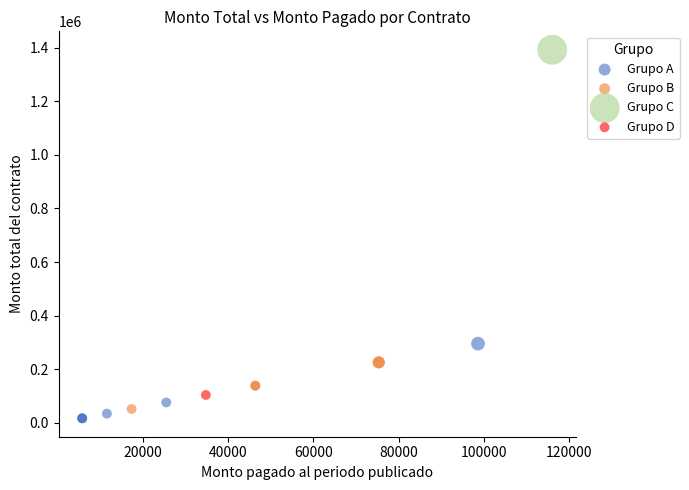

What are all the series names shown in the legend?

Grupo A, Grupo B, Grupo C, Grupo D